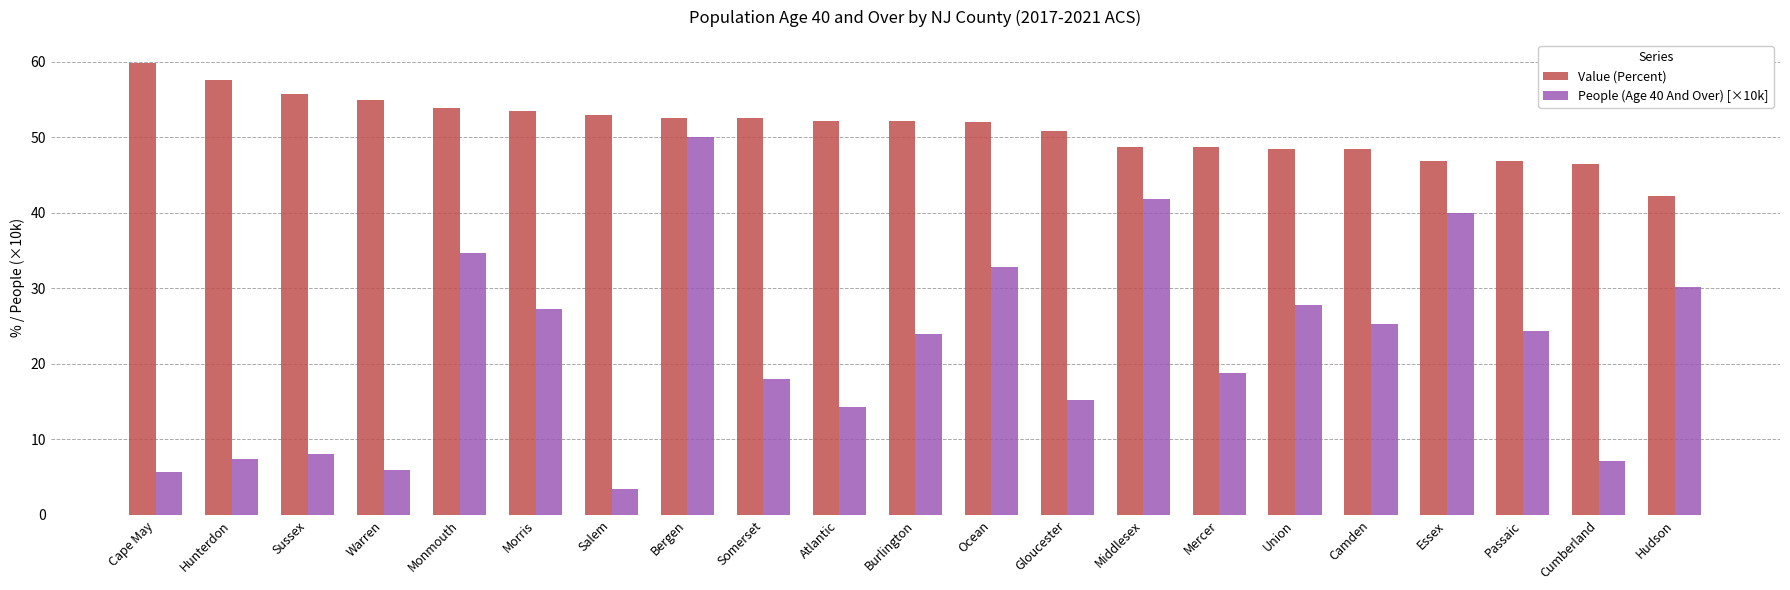

Is the value of Value (Percent) at Union greater than the value of People (Age 40 And Over) [×10k] at Gloucester?

Yes